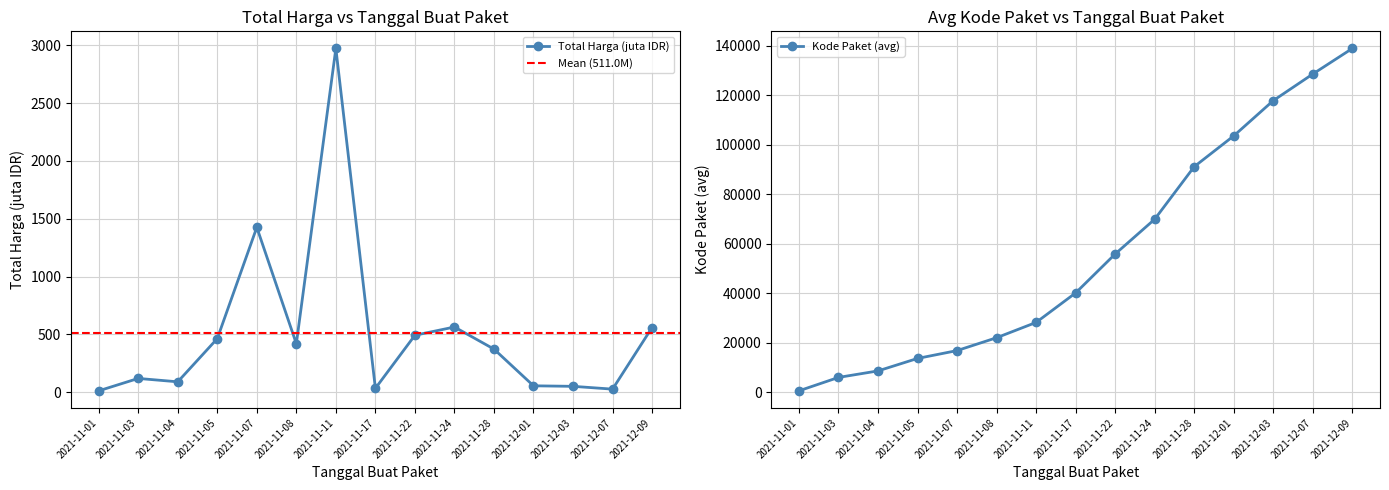

True or false: Kode Paket (avg) and Total Harga (juta IDR) cross at least once.

False